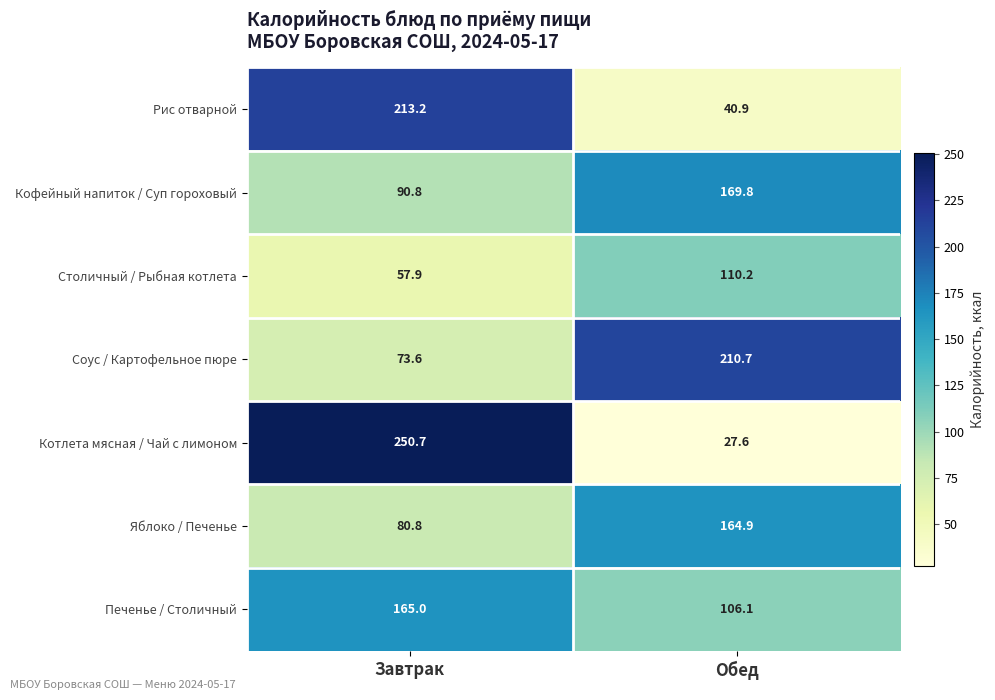

List the labels in order of Печенье / Столичный value, largest first.

Завтрак, Обед